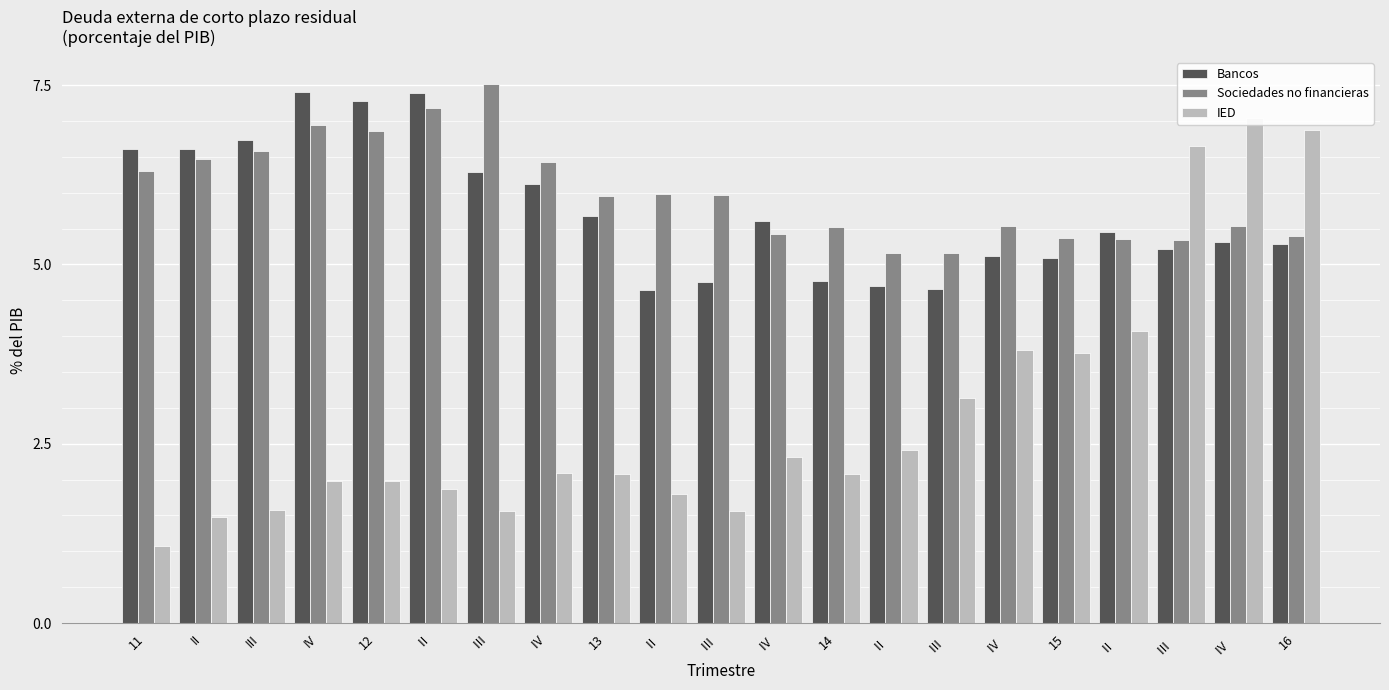

How many bars are there in each group?

3